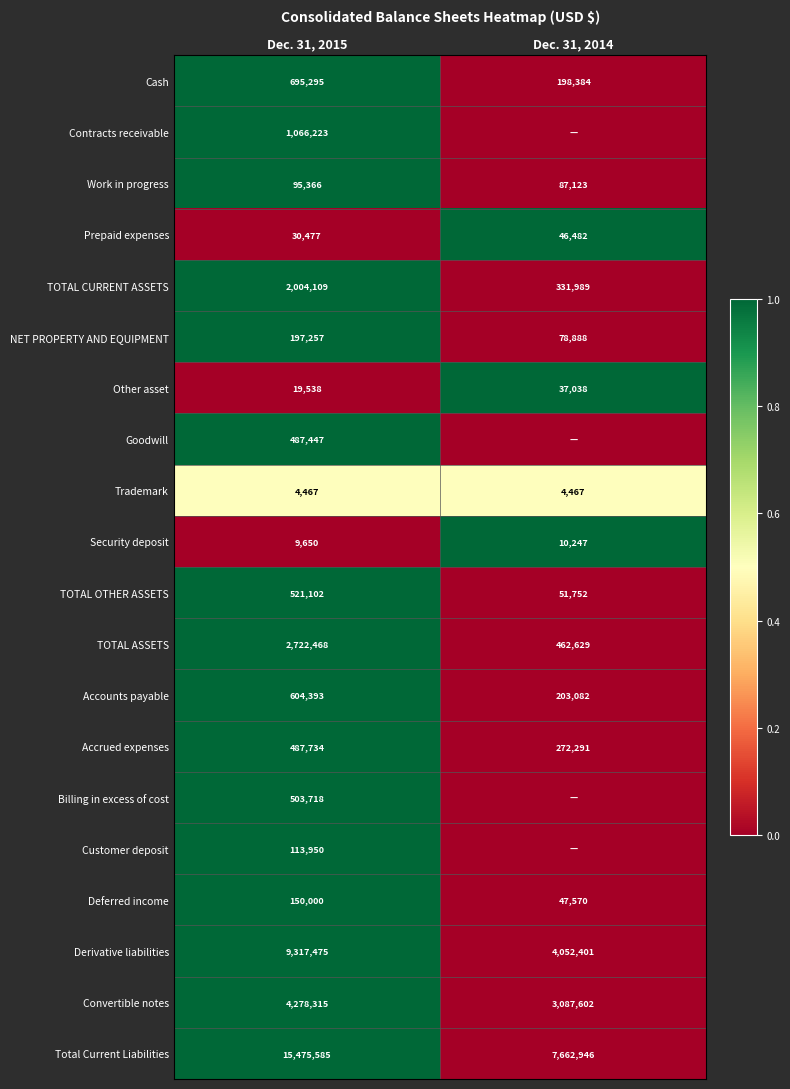

Which has a higher value, Dec. 31, 2015 or Dec. 31, 2014?

Dec. 31, 2015